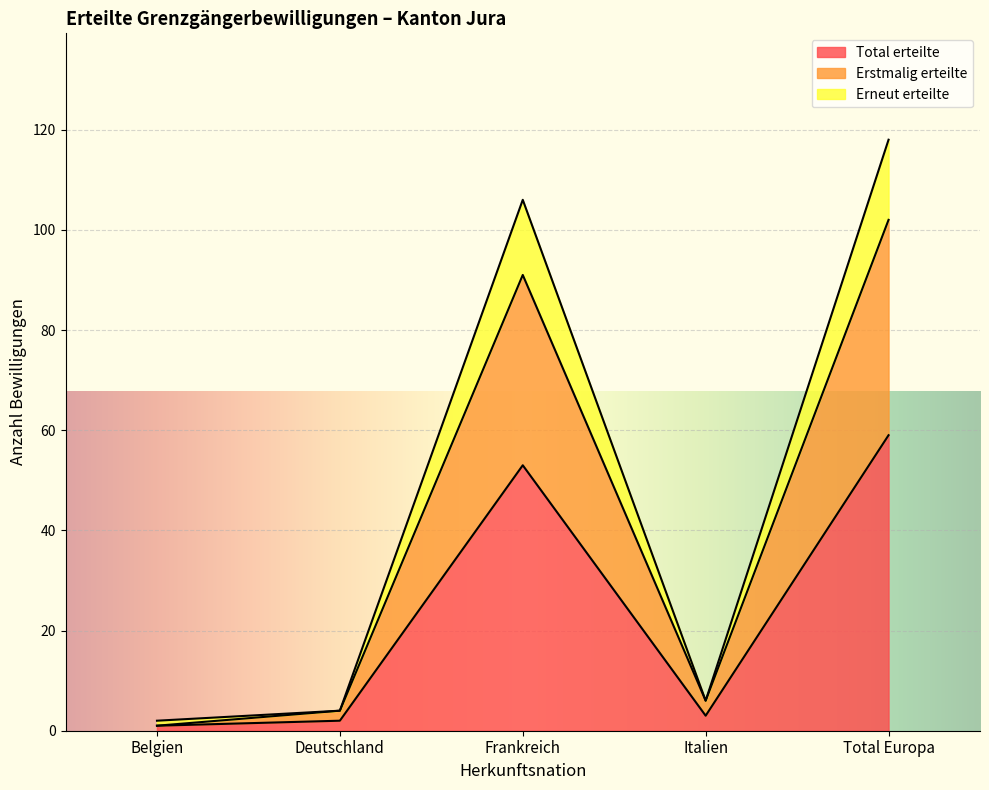

List the labels in order of Erstmalig erteilte value, smallest first.

Belgien, Deutschland, Italien, Frankreich, Total Europa